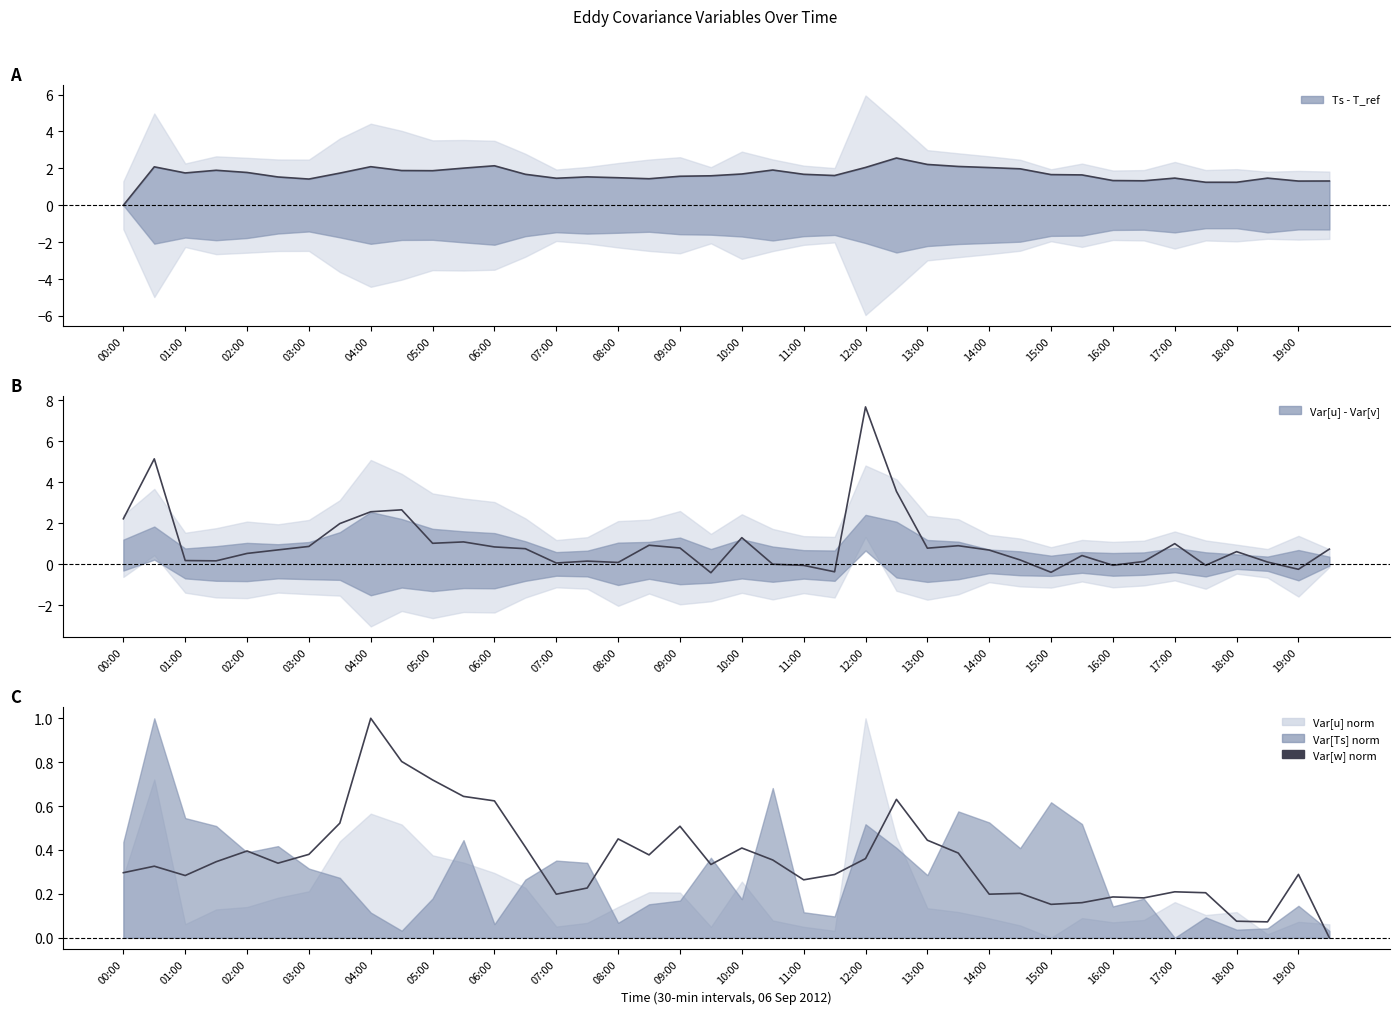

How many lines are shown in the chart?

3